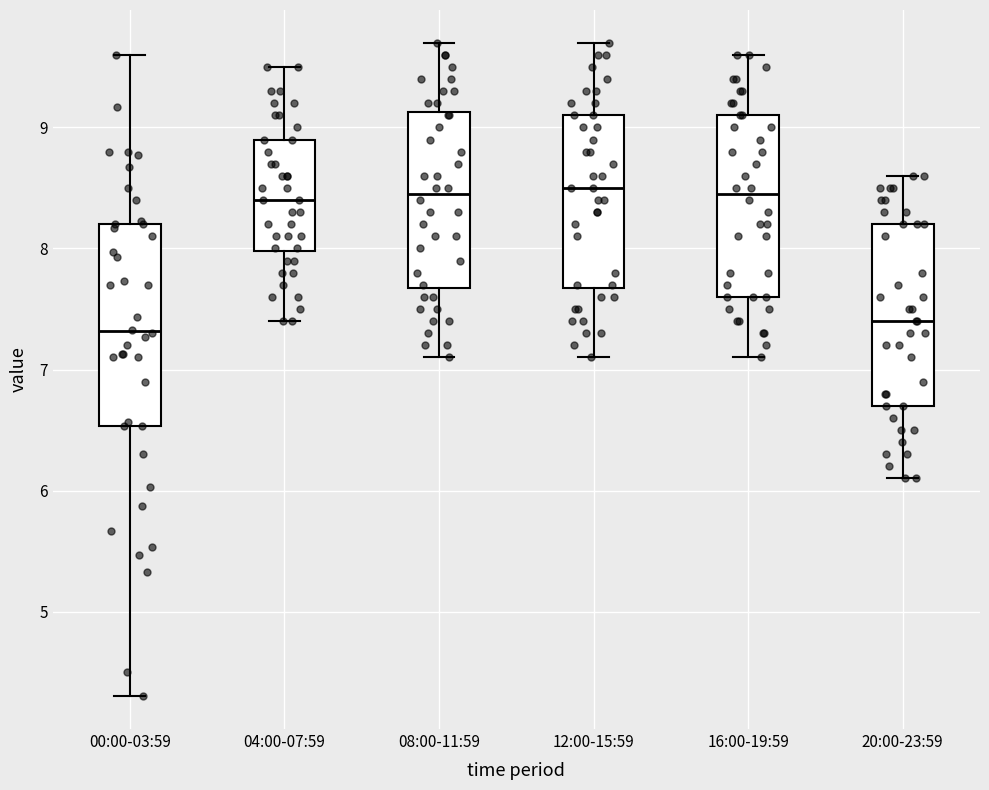

Which box is the tallest, from its lower edge to its upper edge?

00:00-03:59